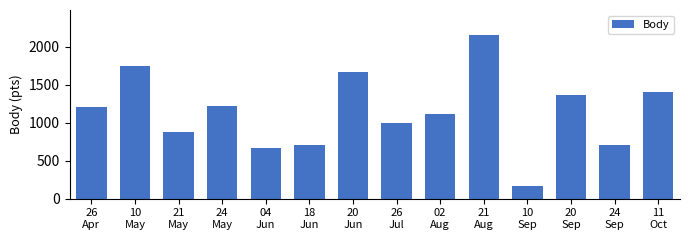

What is the minimum value shown in the chart?

168